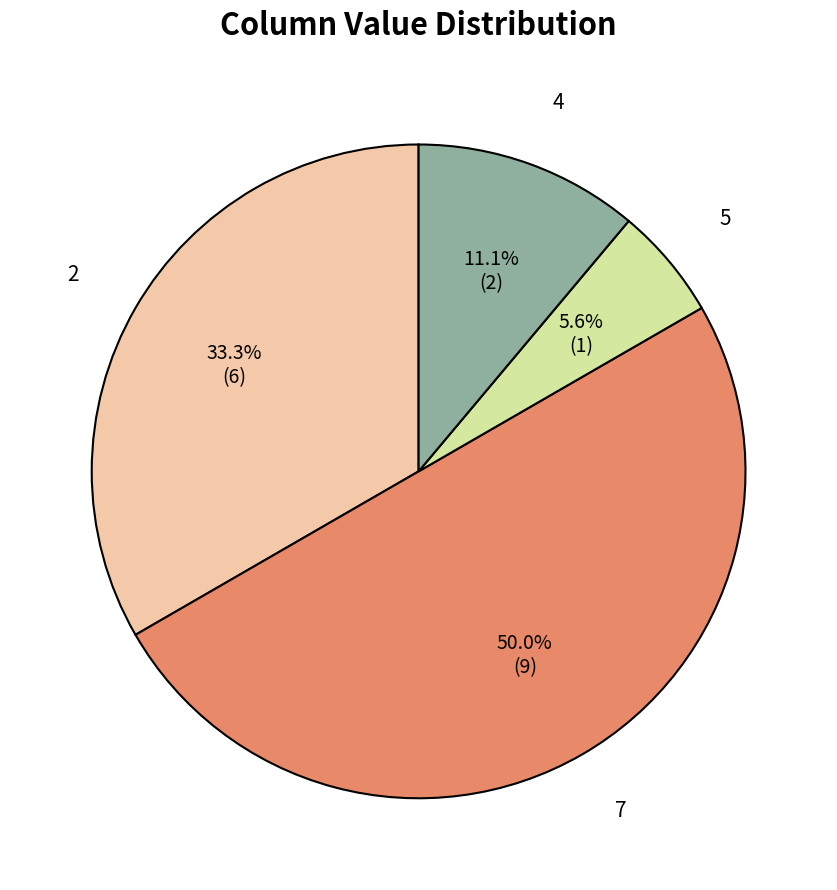

Is the sum of 7 and 5 greater than half?

Yes